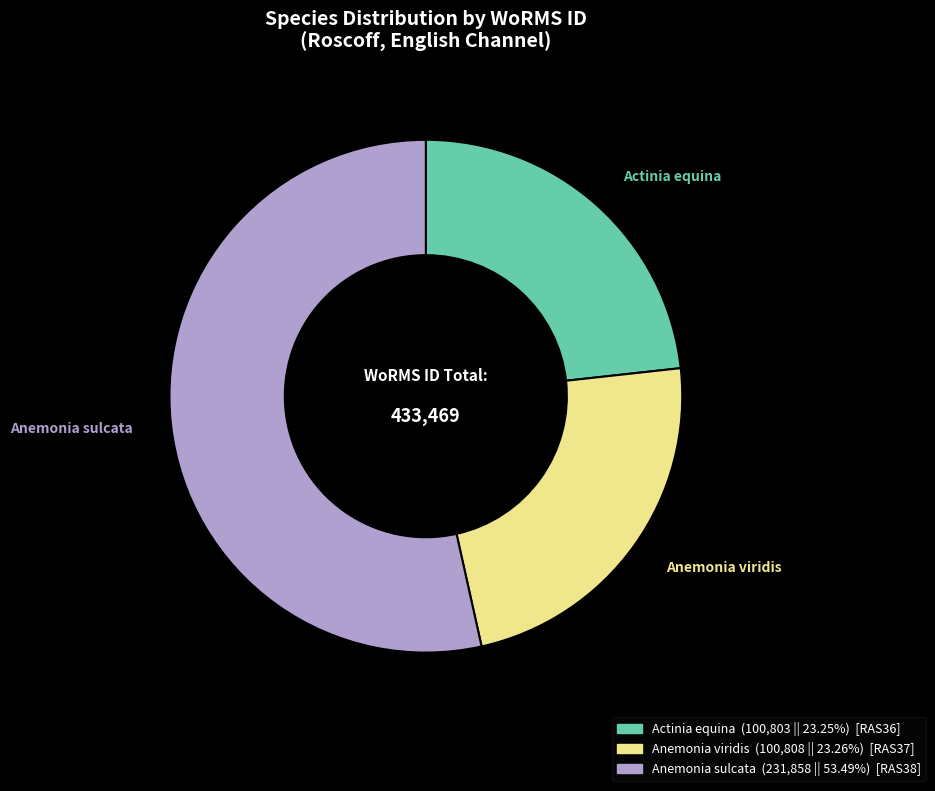

Approximately how many times larger is the value at Actinia equina compared to Anemonia sulcata?

0.4